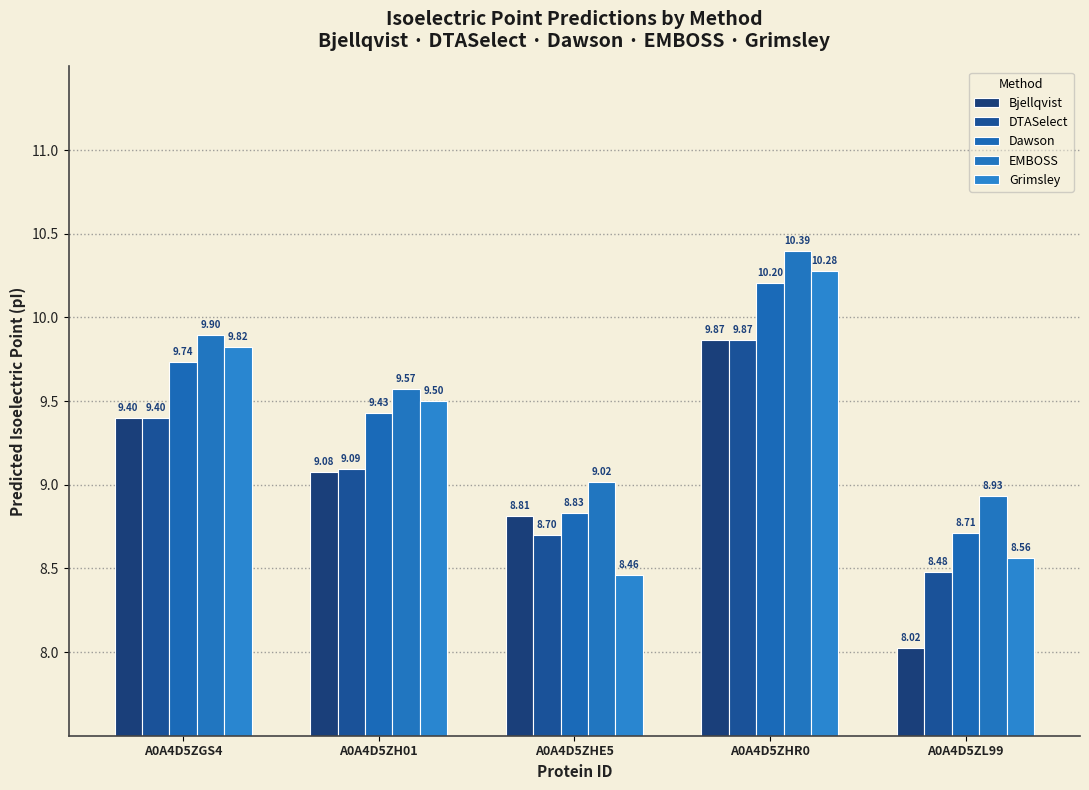

What is the label of the 5th bar from the left?

A0A4D5ZL99